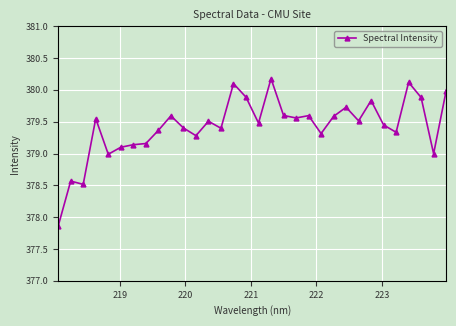

What is the difference between the maximum and minimum values?

2.3